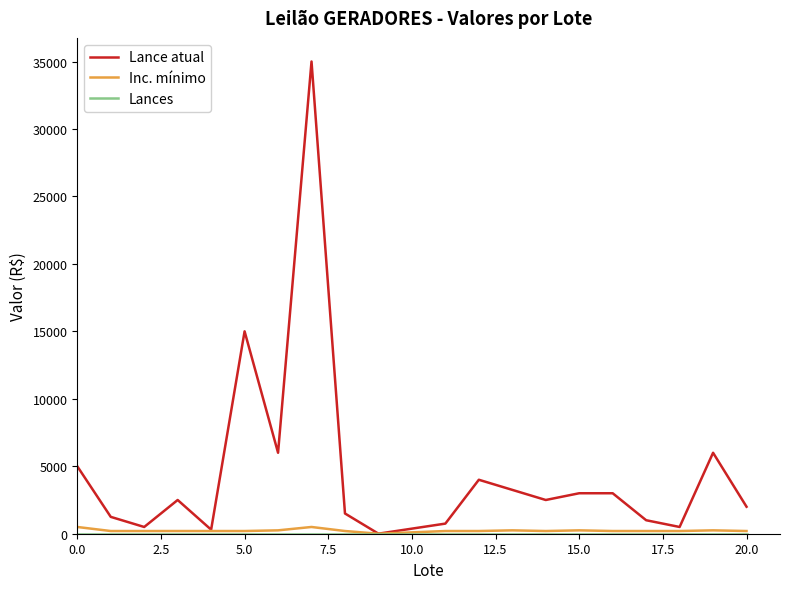

Which series has the largest range (max minus min)?

Lance atual